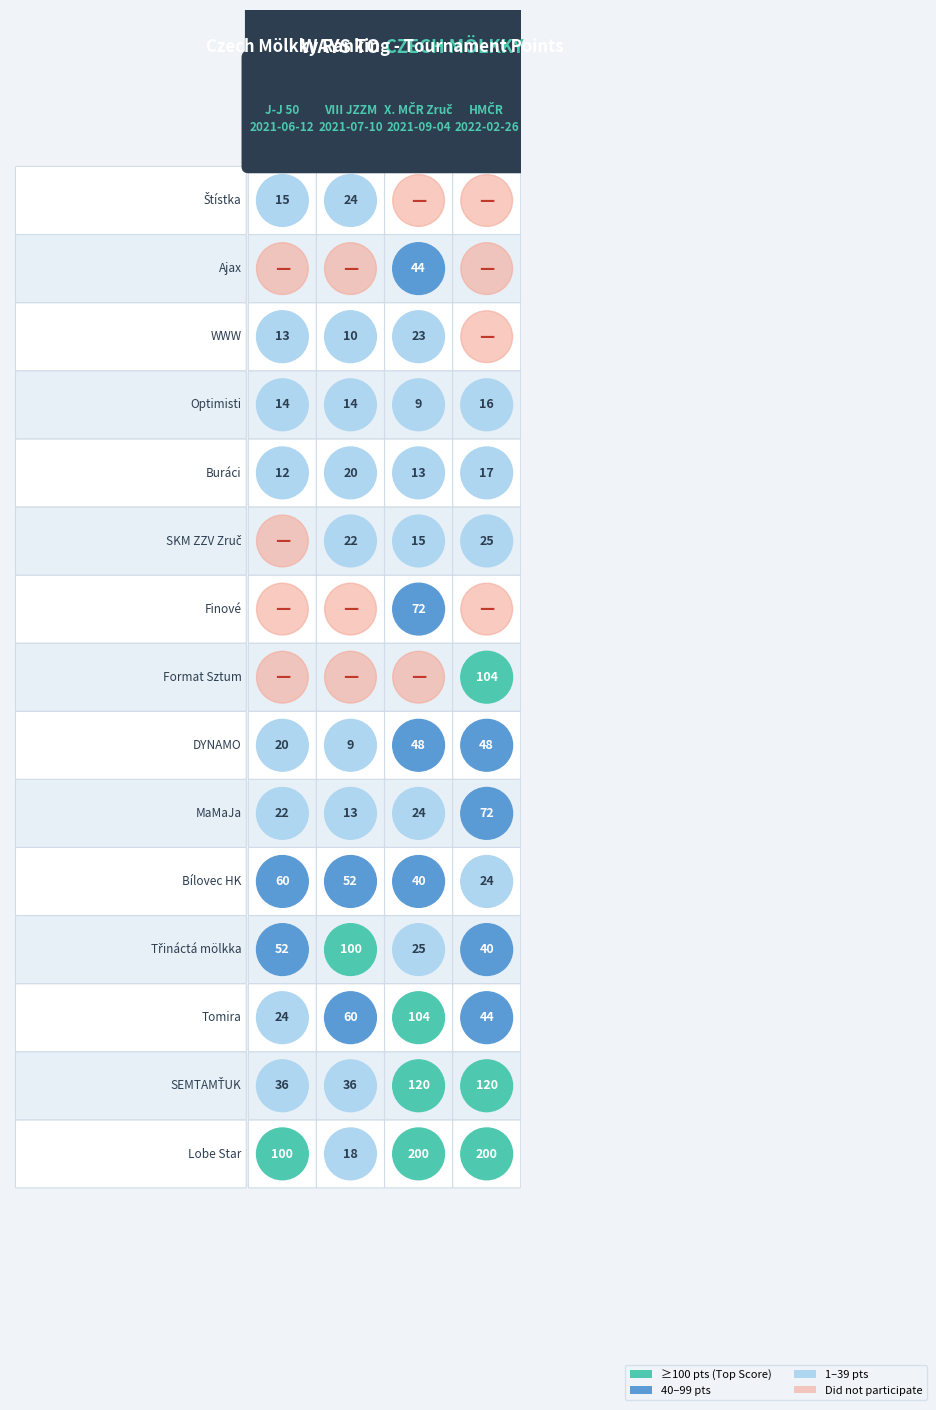

What is the difference between the maximum and minimum values in the Ajax series?

44